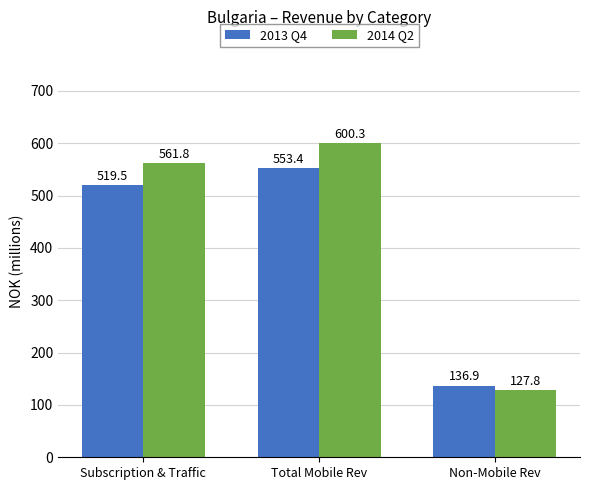

At which category is the sum across all series the highest?

Total Mobile Rev